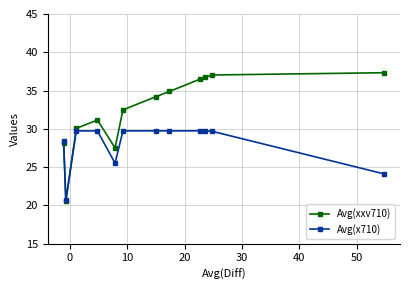

What is the lowest value of the Avg(xxv710) series?

20.5